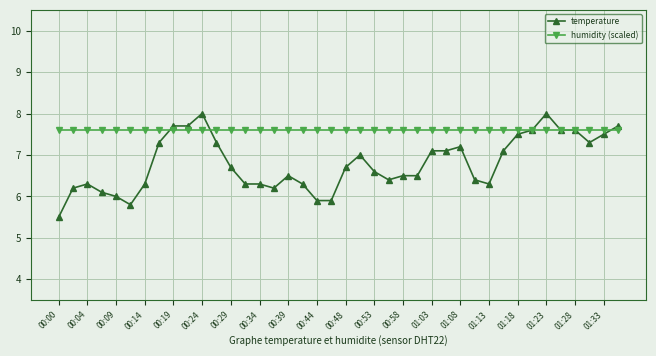

True or false: temperature has more than 2 points higher than both neighbors.

True